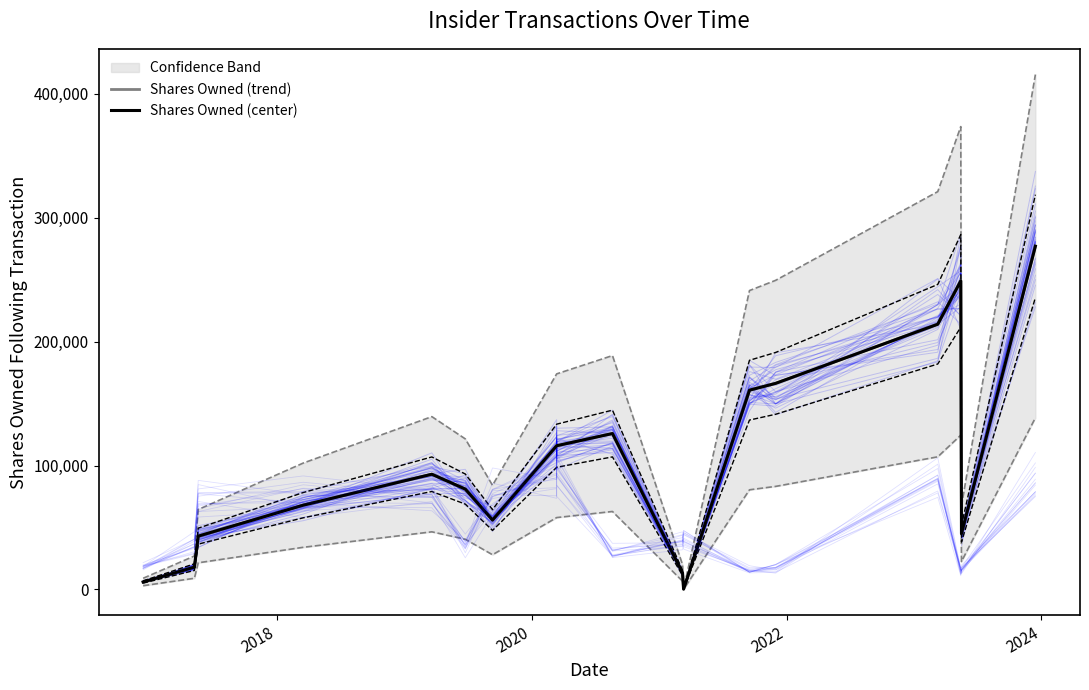

Rank the series by their maximum value, from lowest to highest.

Shares Owned (trend), Shares Owned (center)